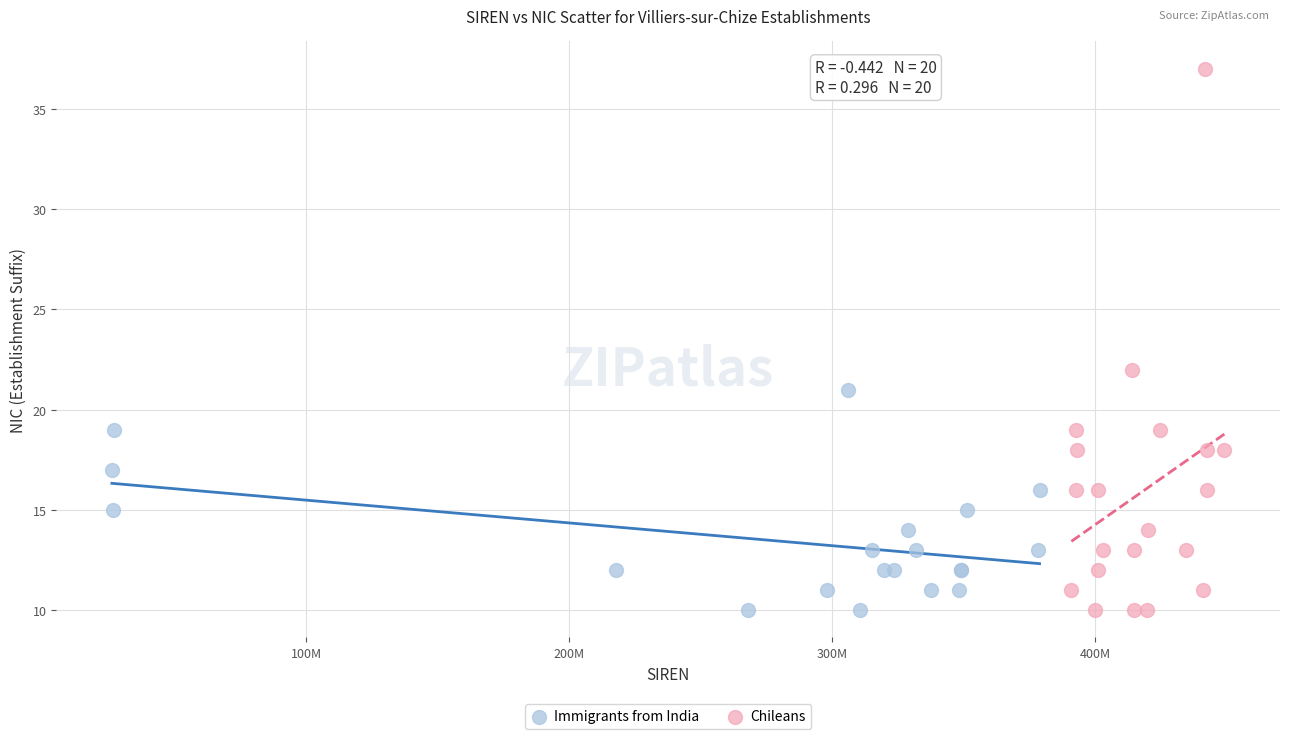

Which series has the largest Y range (max minus min)?

Chileans